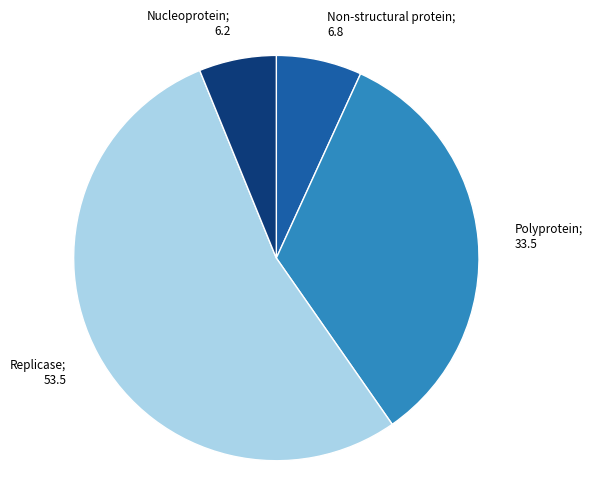

Is it true that Non-structural protein is 1% of the pie?

False